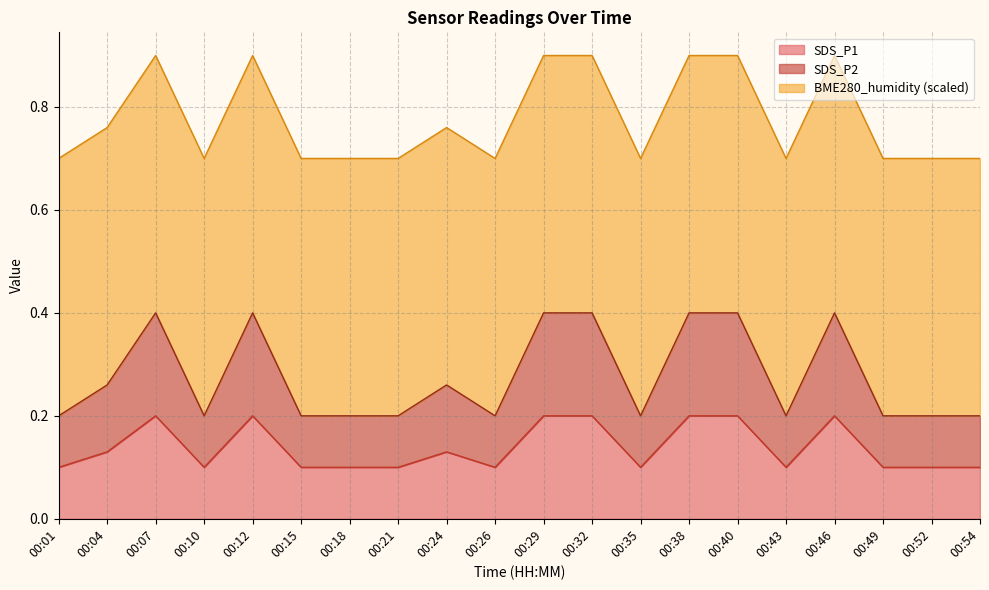

In SDS_P2, how many points are higher than both neighbors (excluding endpoints)?

4